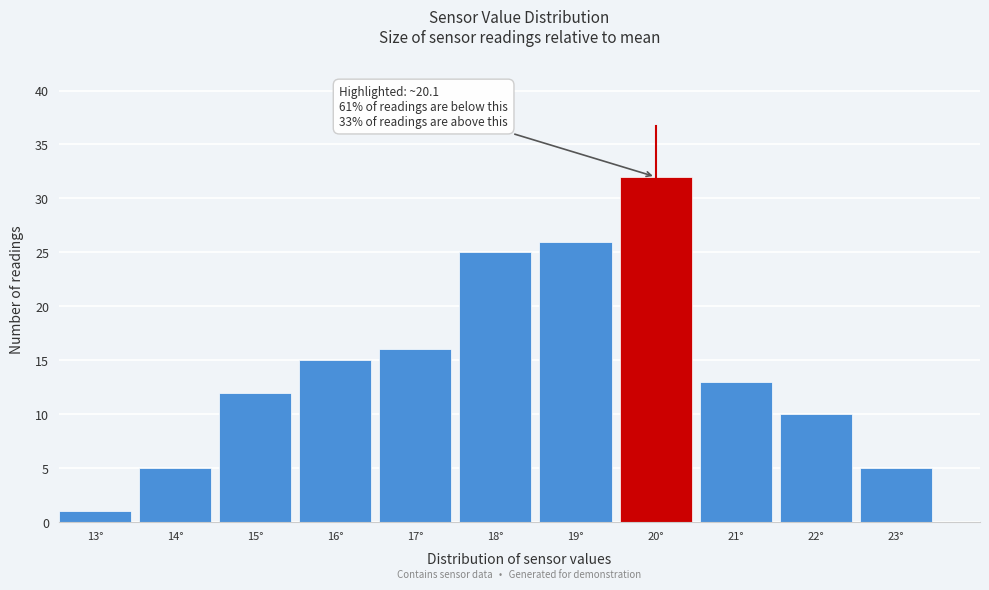

Reading left to right, transcribe all the data shown in this chart.

13°=1	14°=5	15°=12	16°=15	17°=16	18°=25	19°=26	20°=32	21°=13	22°=10	23°=5